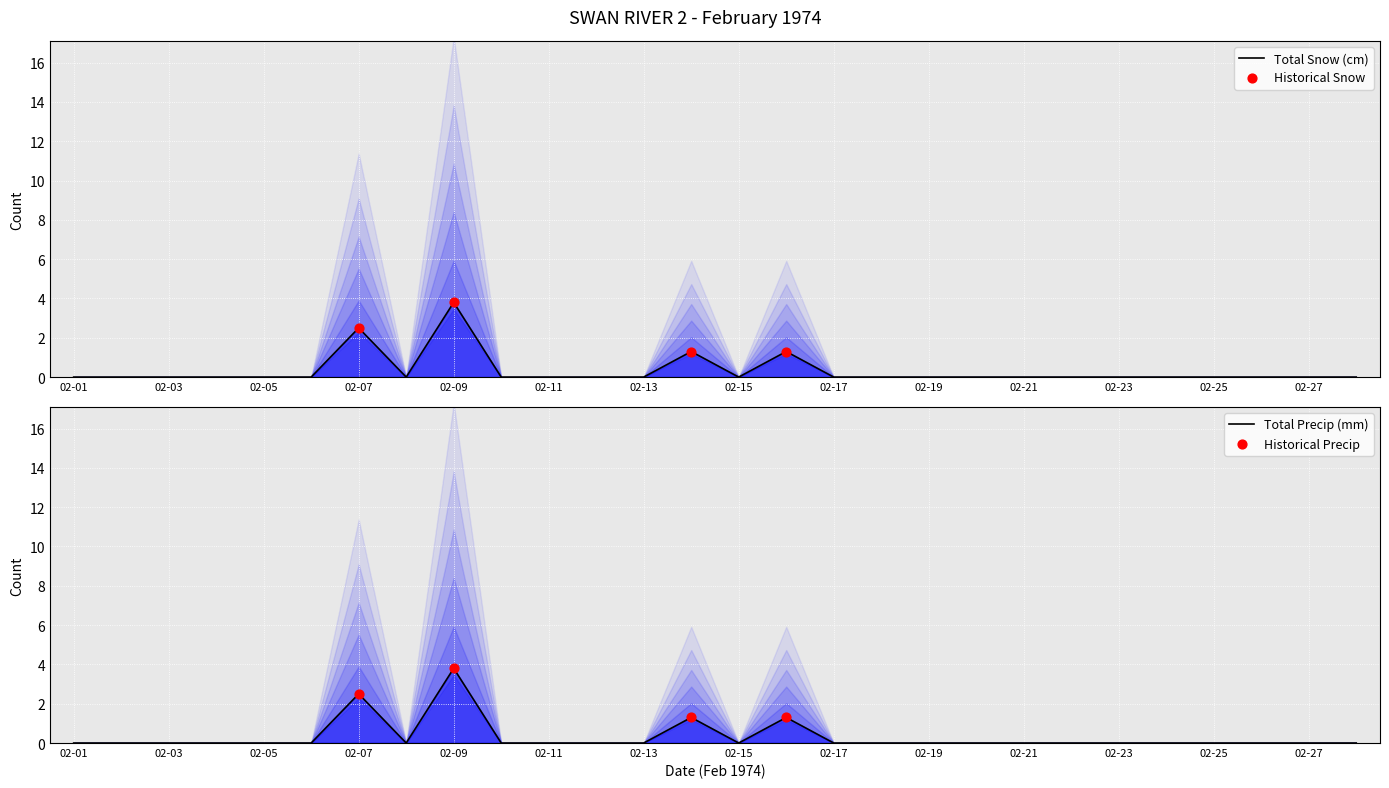

Which series has the largest total across all categories?

Total Snow (cm)